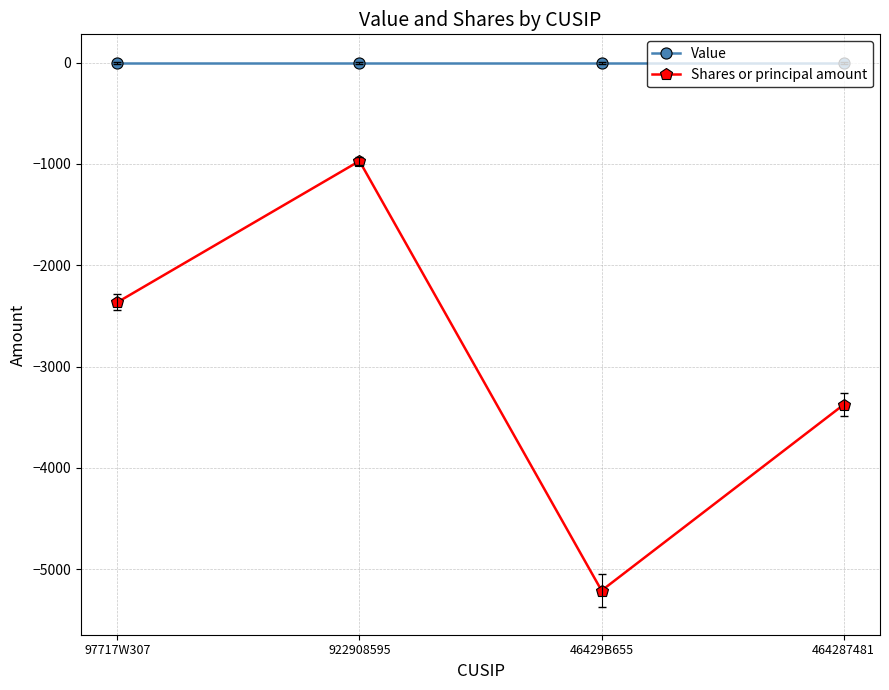

At which category is the sum across all series the highest?

922908595